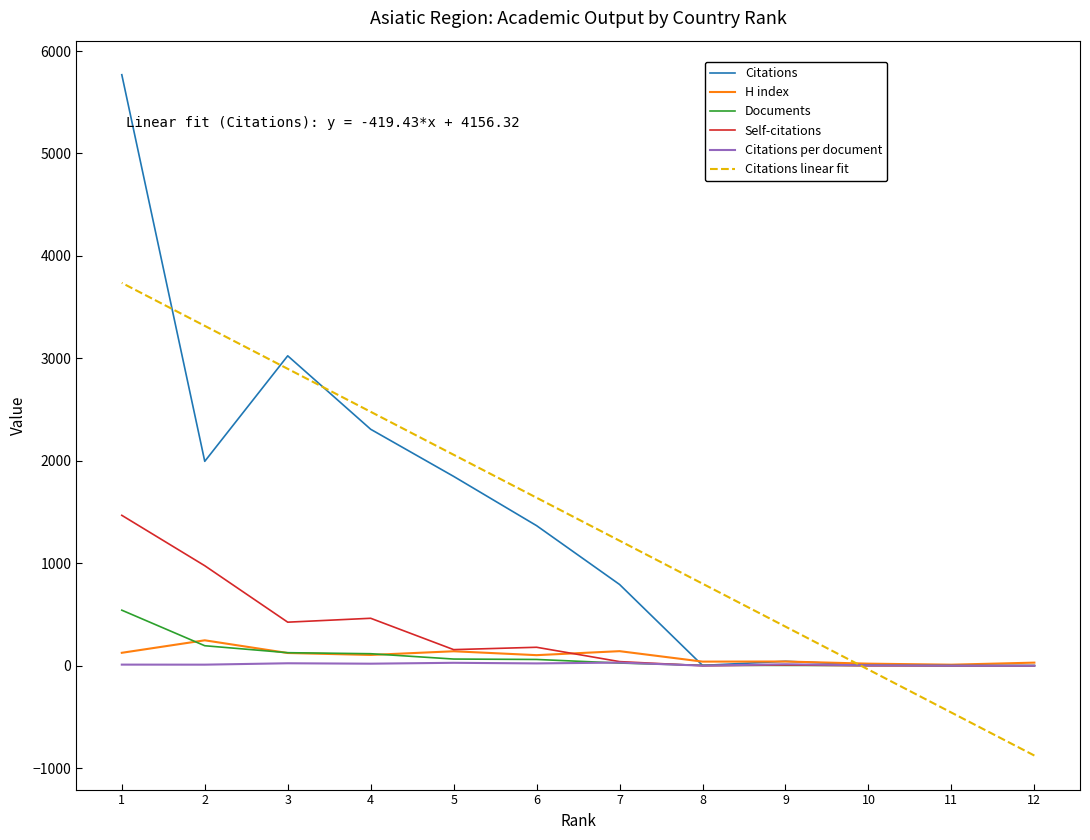

What are all the series names shown in the legend?

Citations, H index, Documents, Self-citations, Citations per document, Citations linear fit